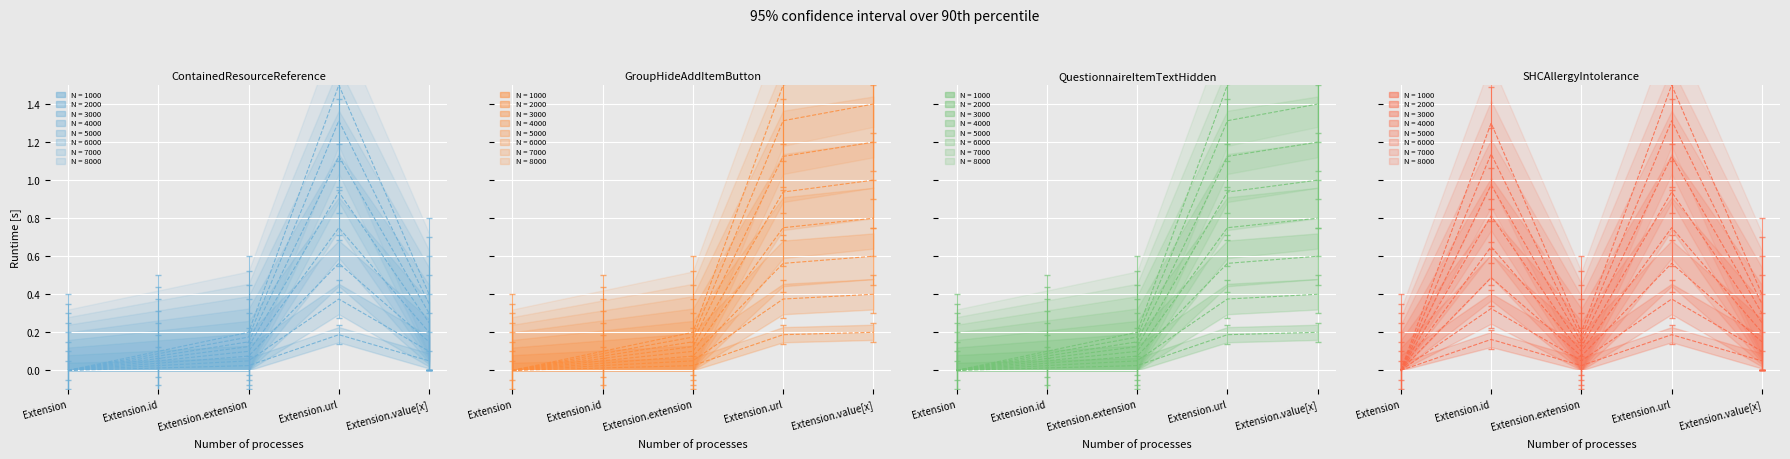

What is the sum of the QuestionnaireItemTextHidden values at Extension.url and Extension.value[x]?

0.3